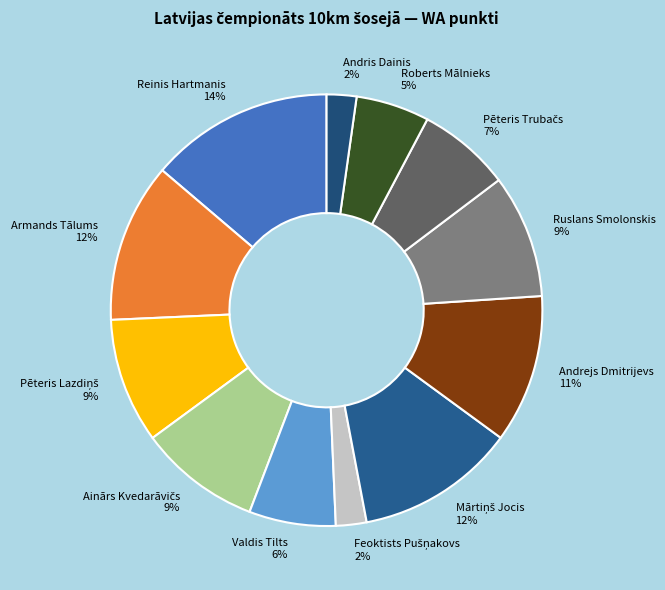

Which slice is the largest?

Reinis Hartmanis